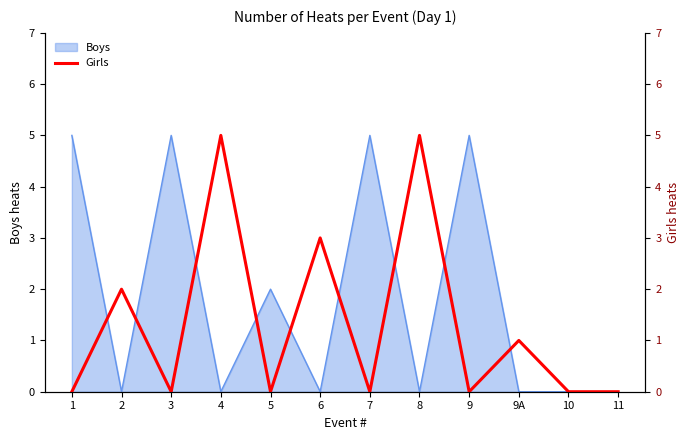

Read the value at 6.

3